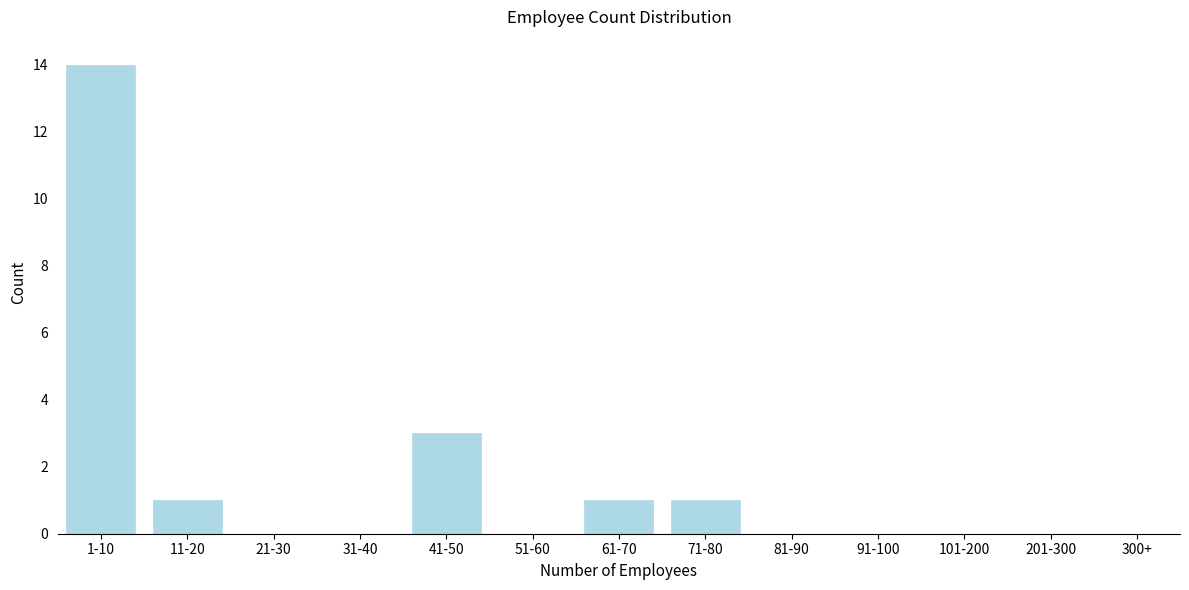

Reading left to right, what are all the values shown in this chart?

1-10=14	11-20=1	21-30=0	31-40=0	41-50=3	51-60=0	61-70=1	71-80=1	81-90=0	91-100=0	101-200=0	201-300=0	300+=0